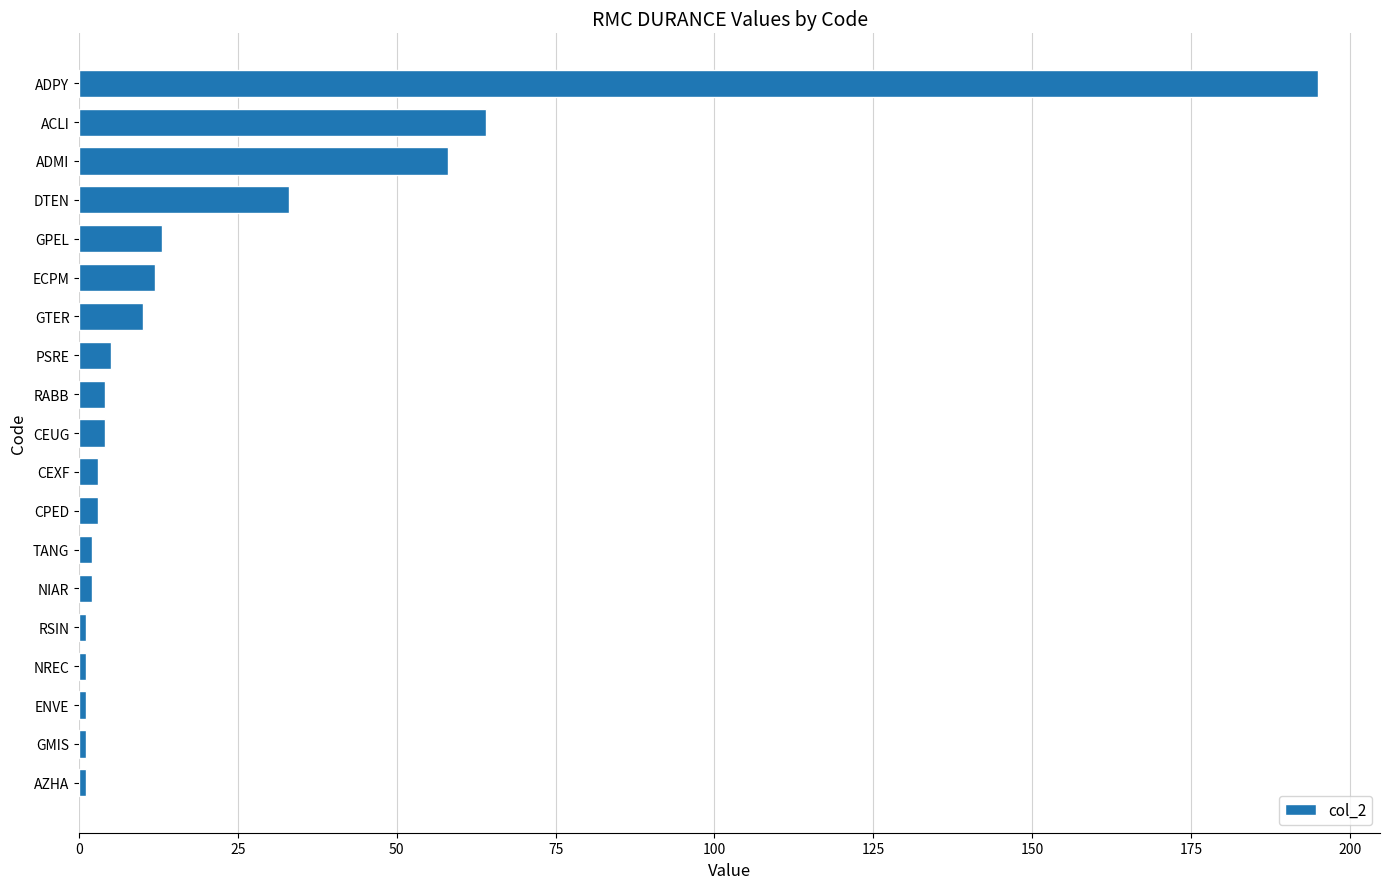

What is the average value?

22